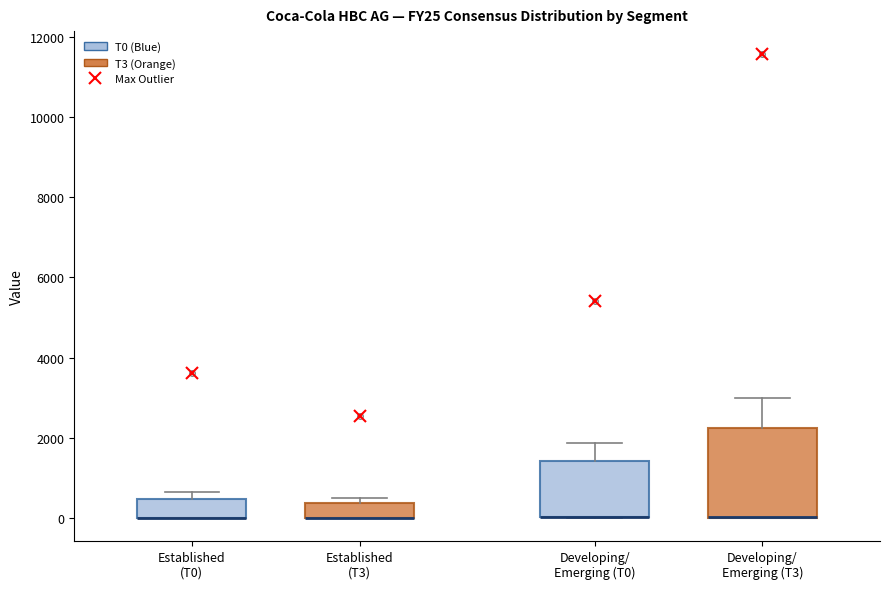

Where is the upper edge of the box for Established (T3) on the y-axis? The values are not printed on the chart, so give them approximately, as read against the axis.

400